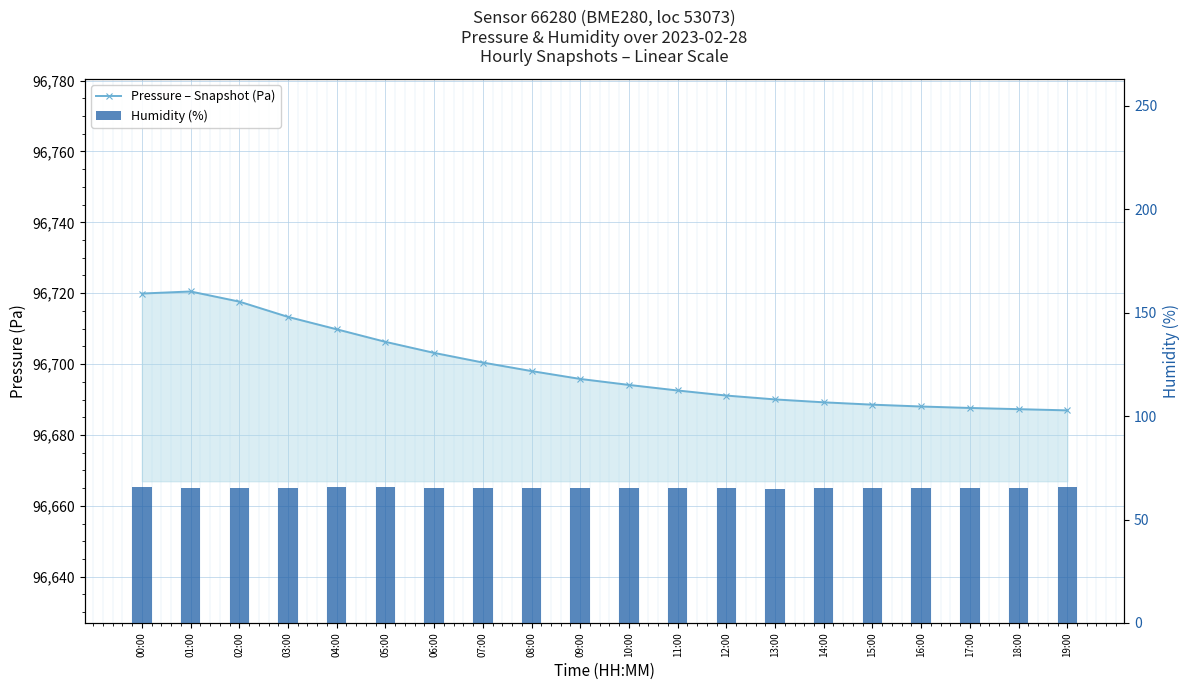

What is the sum of the Humidity (%) values at 17:00 and 04:00?

131.1